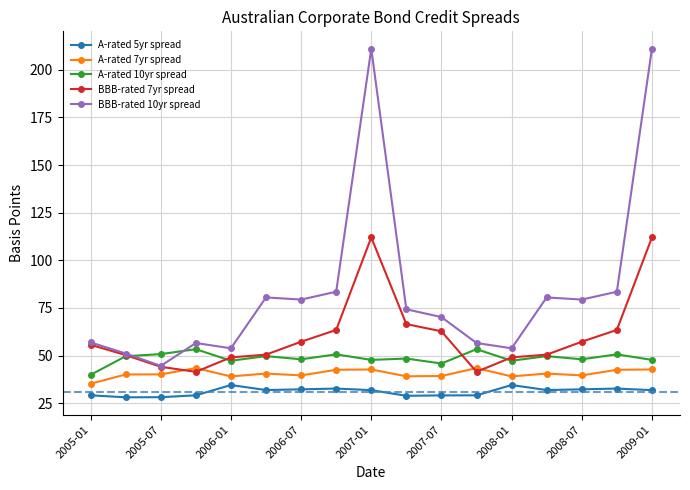

At how many categories does at least one series exceed 191?

2